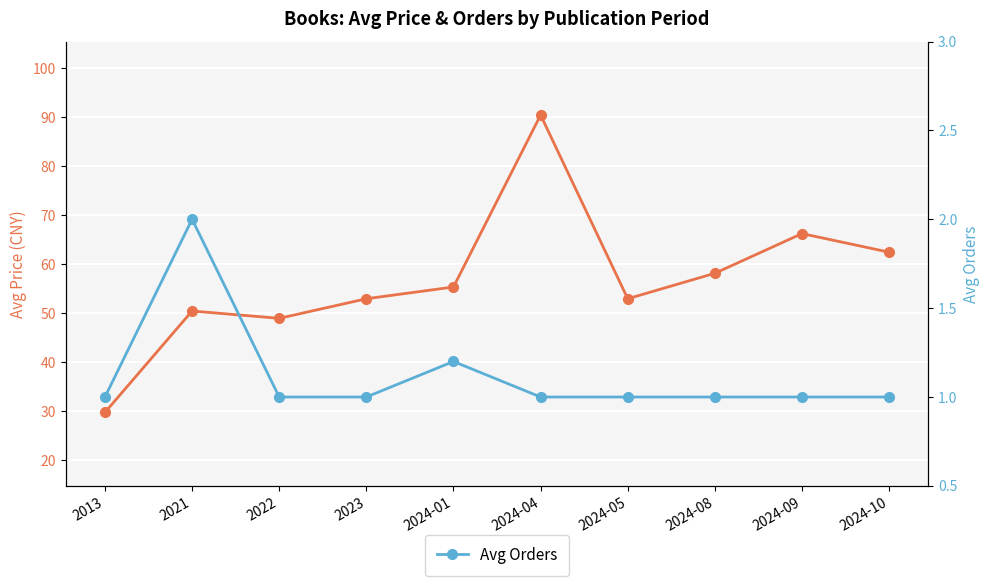

Which has a higher value, 2024-08 or 2024-01?

2024-08